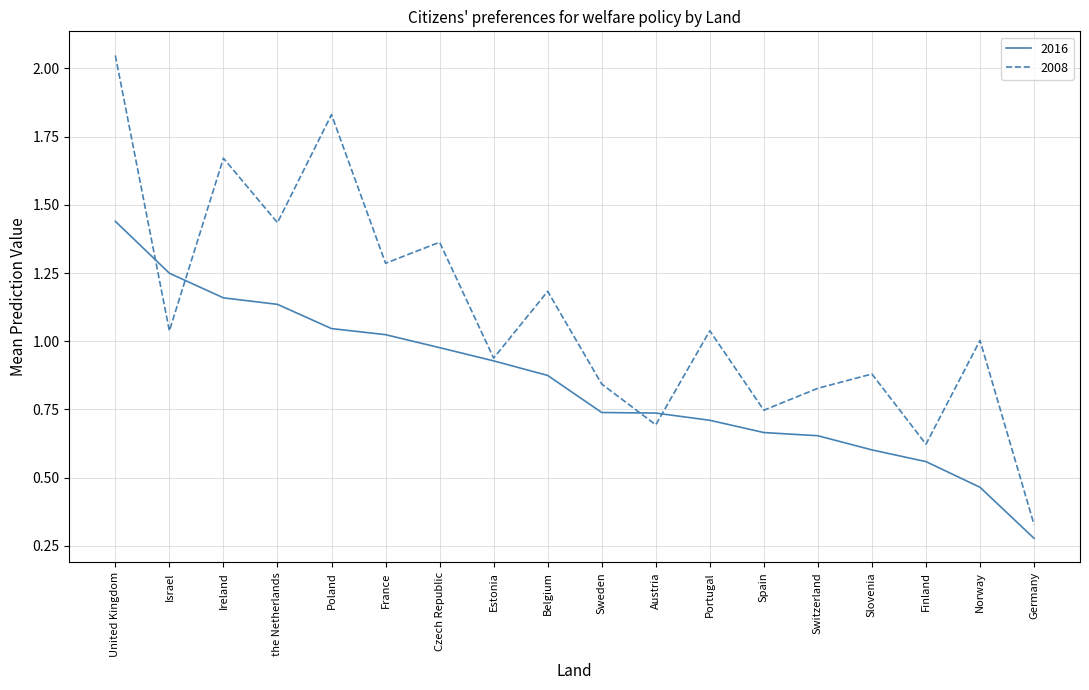

The value of 2016 at Norway is 0.3. True or false?

False